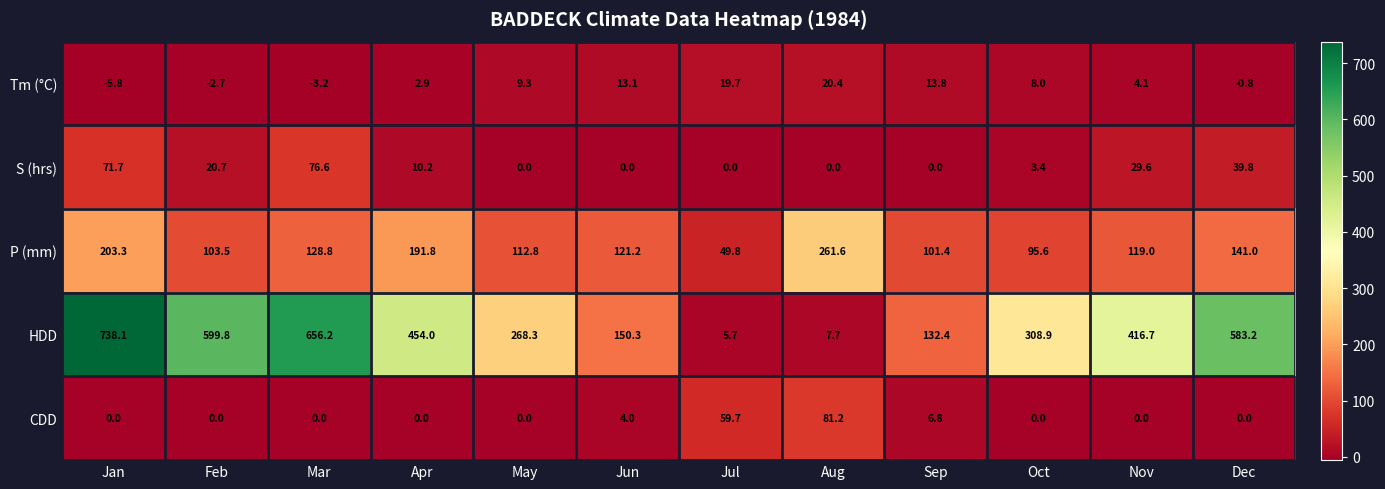

Between Feb and Sep, which series saw the biggest shift?

HDD